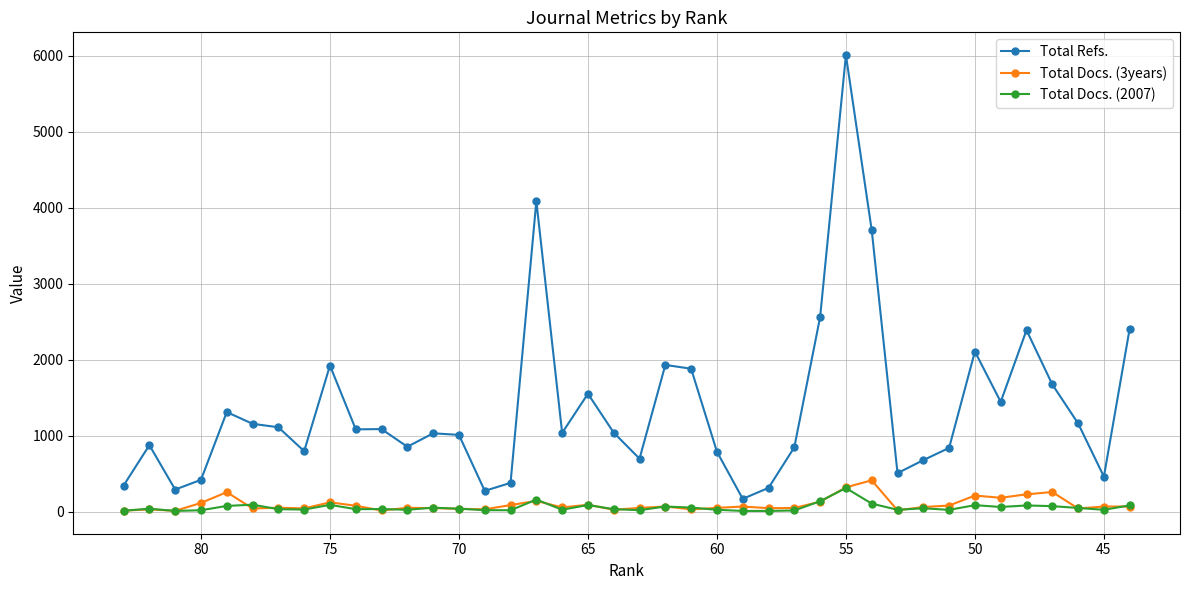

Is this an area chart (filled region under the line)?

No